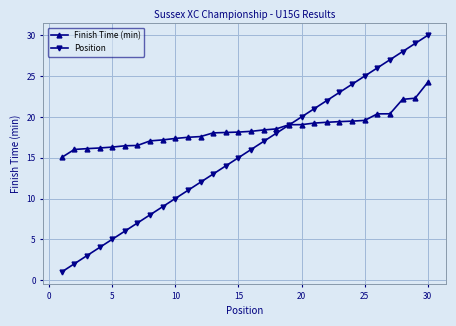

What is the difference between the maximum and minimum values in the Position series?

29.0